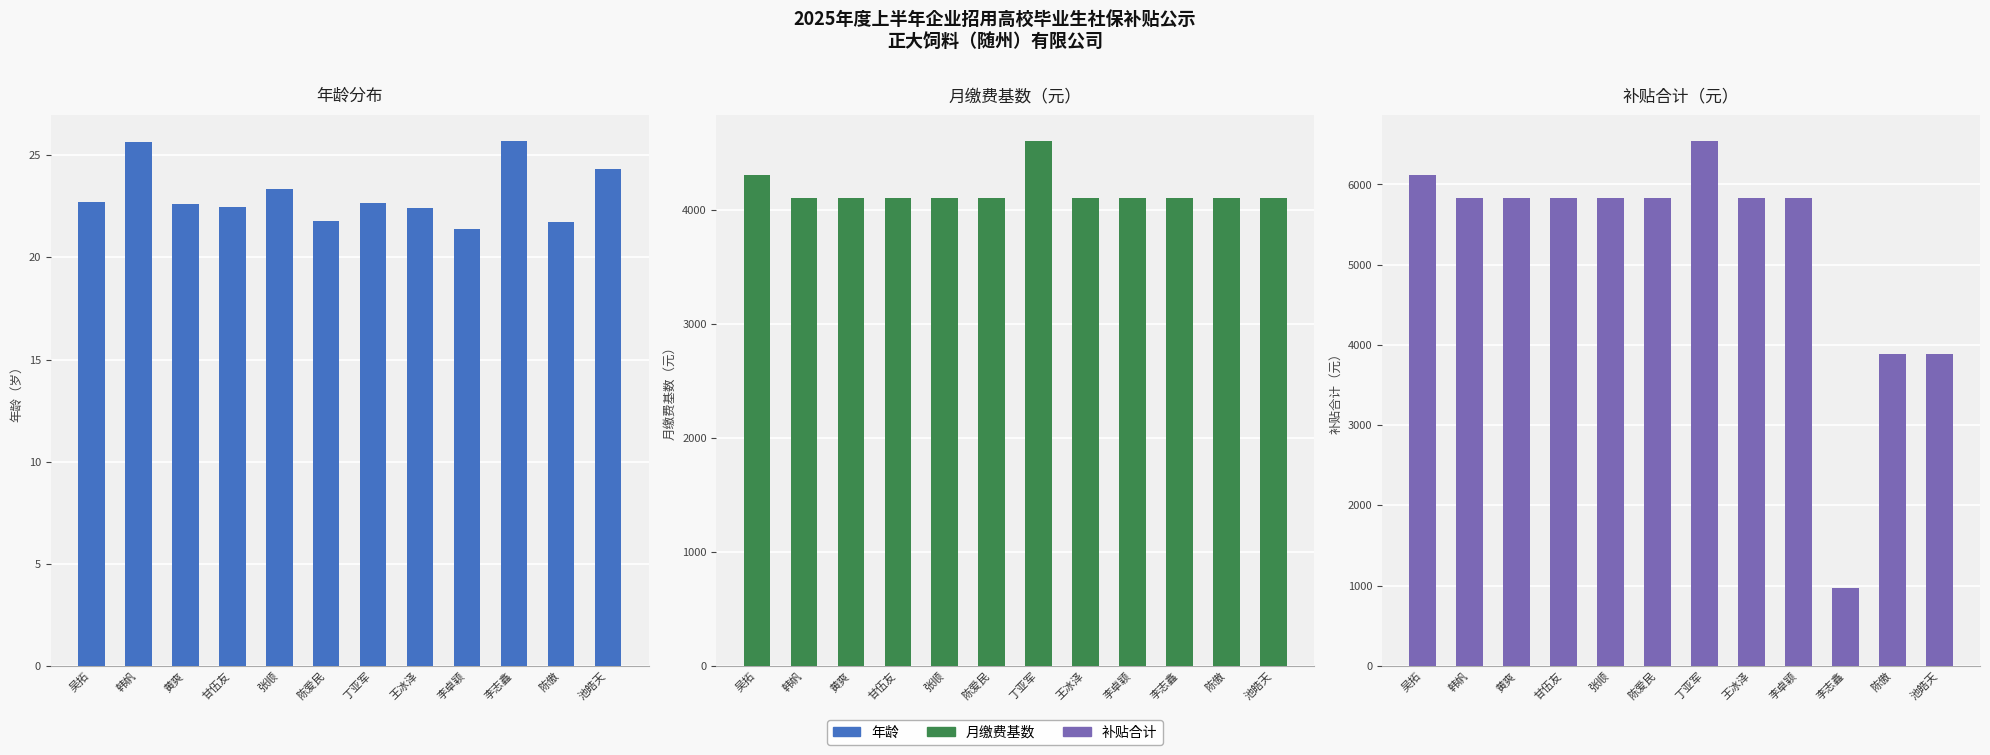

List the series in order of their overall mean, highest first.

补贴合计, 月缴费基数, 年龄